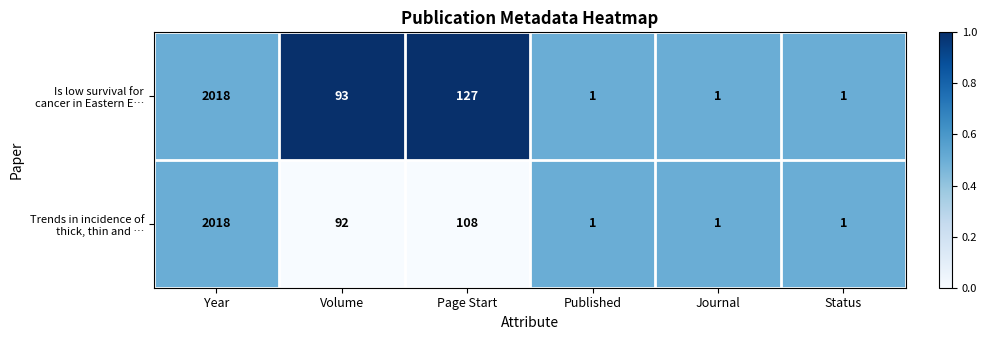

What is the maximum value shown in the chart?

2018